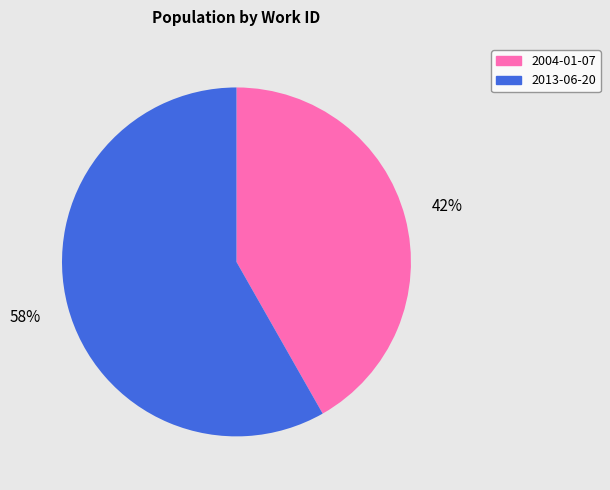

Combined, do 2004-01-07 and 2013-06-20 account for over 50%?

Yes